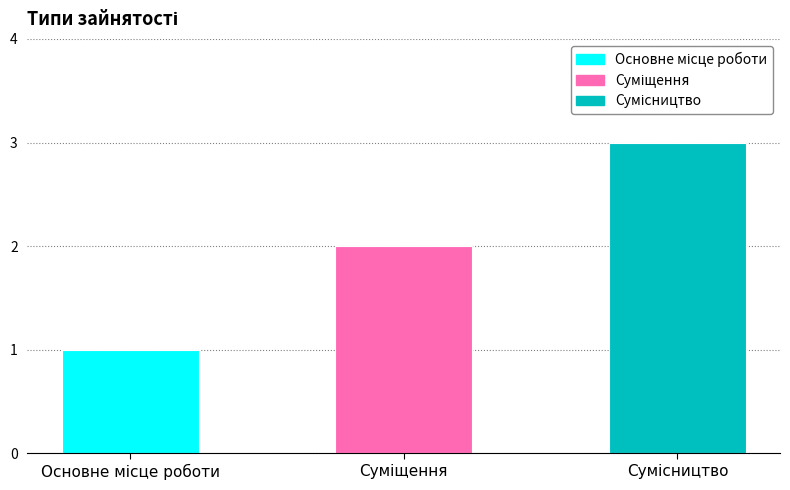

What is the greatest value displayed?

3